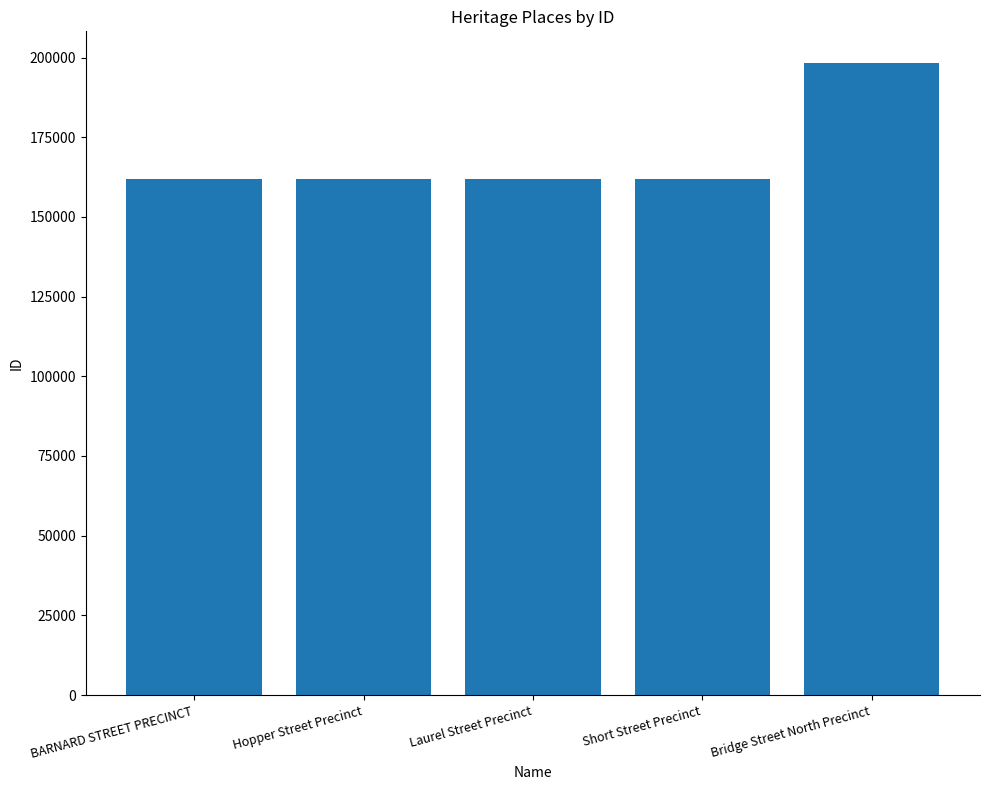

True or false: the data shows 161930 at Short Street Precinct.

True